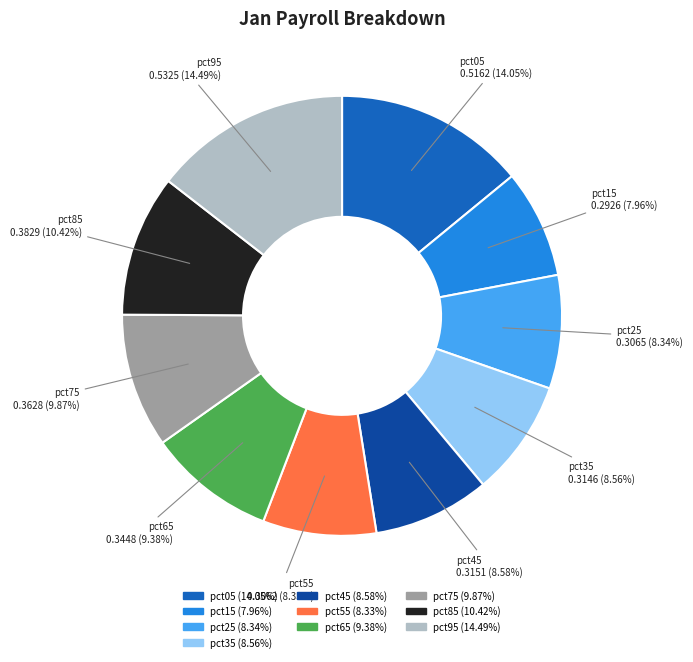

What percentage is the pct35 slice, to the nearest percent?

9%